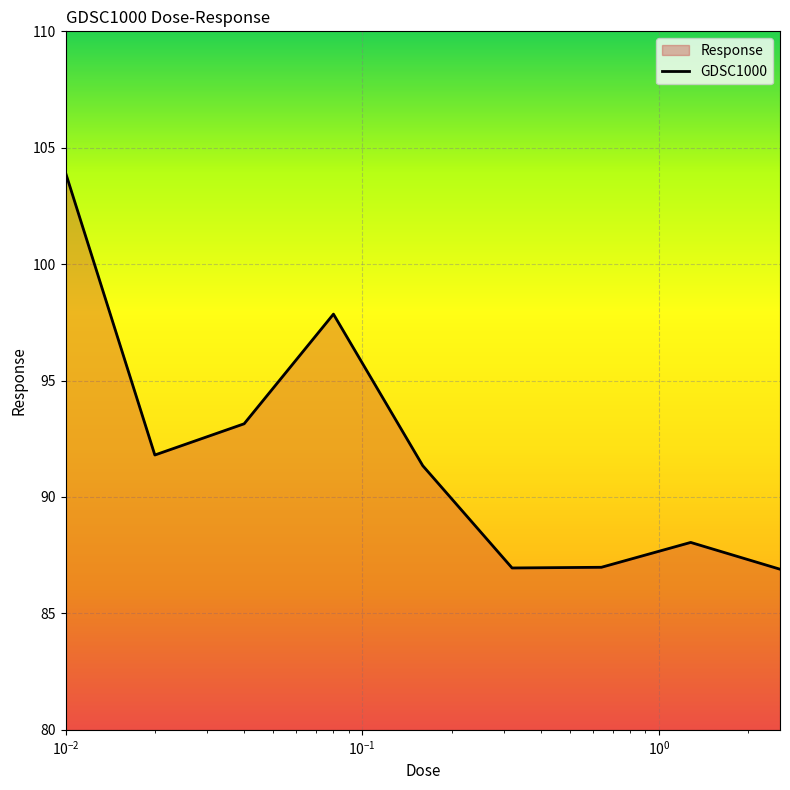

What is the difference between the maximum and minimum values?

17.0